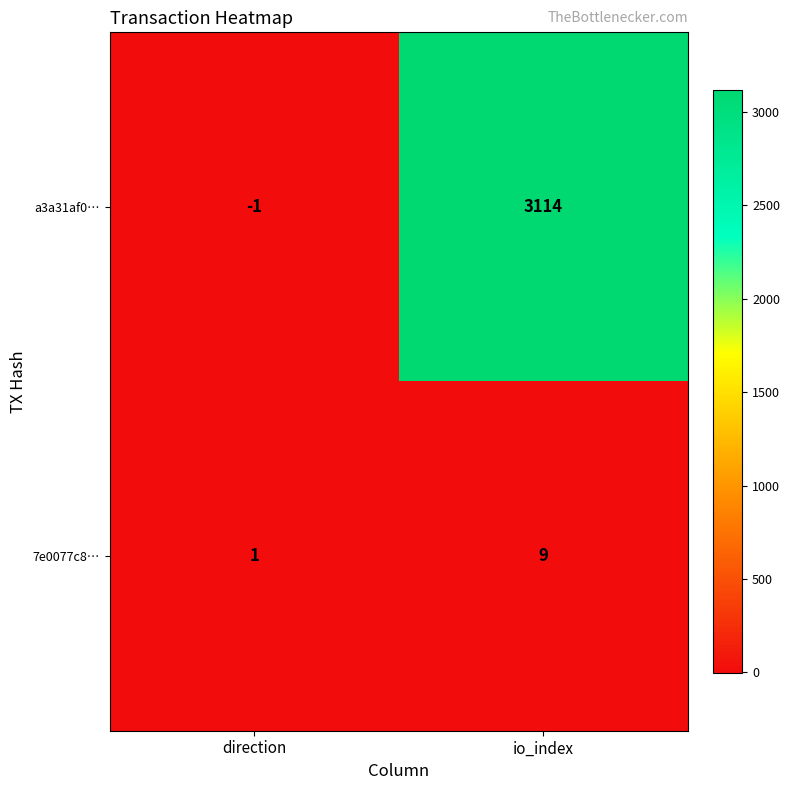

What is the sum of all 7e0077c8… values?

10